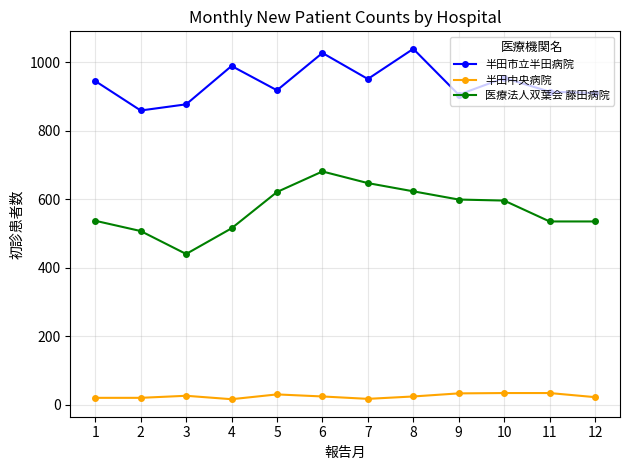

Rank the series at 9 from lowest to highest value.

半田中央病院, 医療法人双葉会 藤田病院, 半田市立半田病院